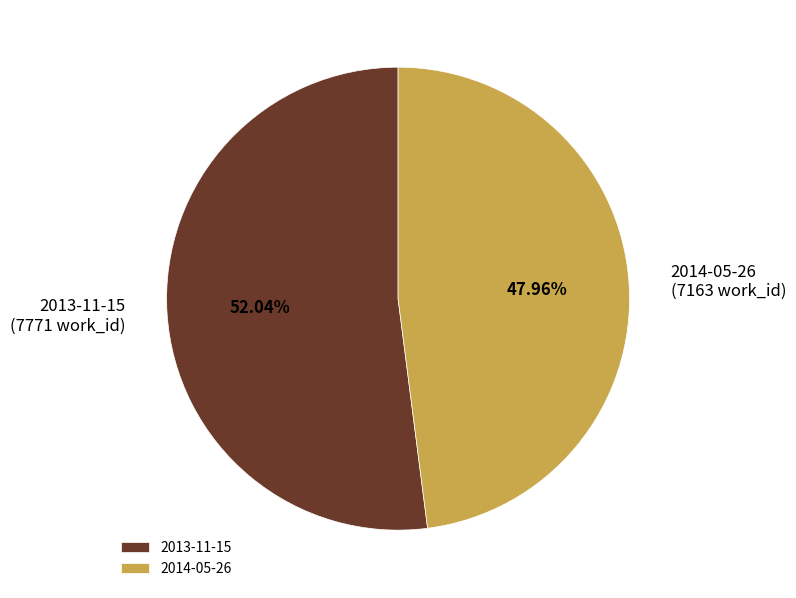

To the nearest percent, what is the difference between the 2013-11-15 and 2014-05-26 slice percentages?

4%